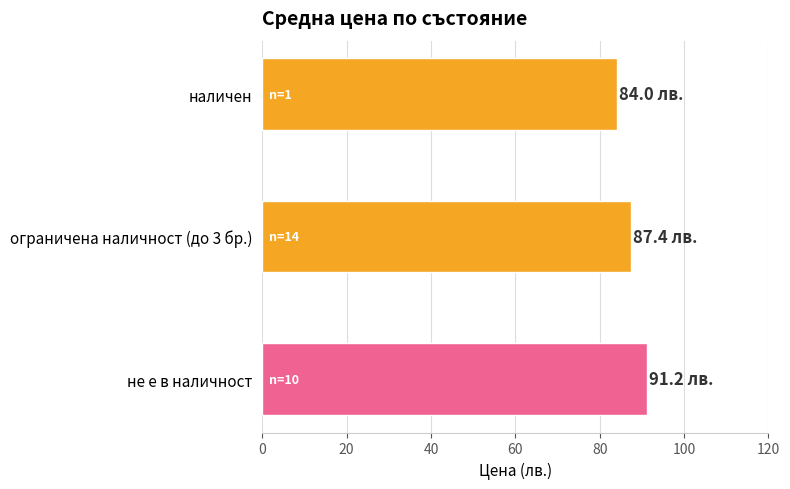

Reading top to bottom, what are all the values shown in this chart?

наличен=84.0	ограничена наличност (до 3 бр.)=87.4	не е в наличност=91.2